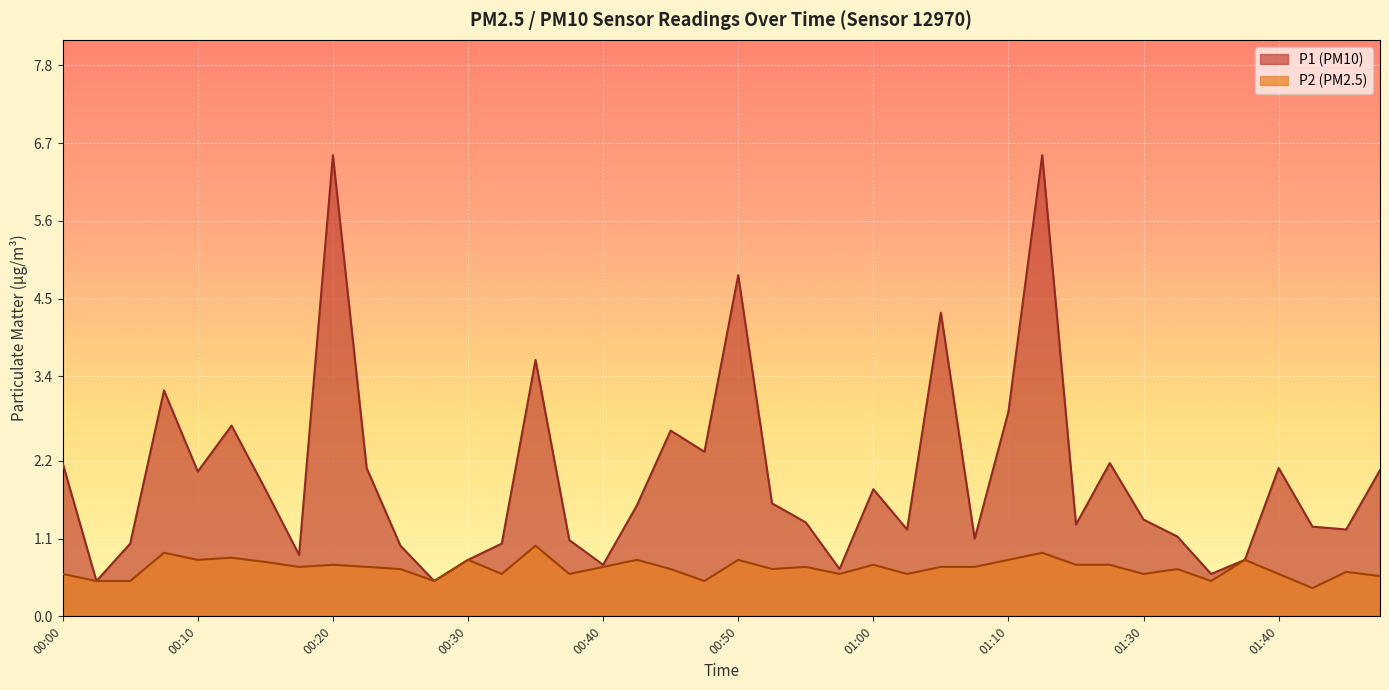

True or false: P2 has a value of 0.8 at 01:35.

False